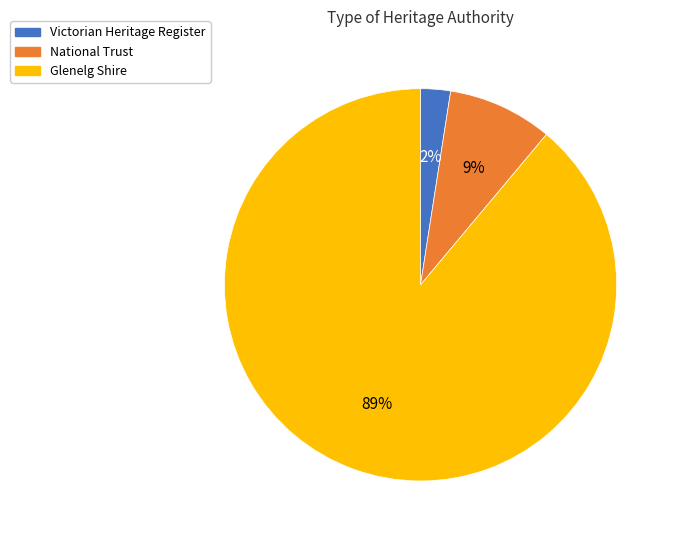

To the nearest percent, what is the average slice percentage?

33%